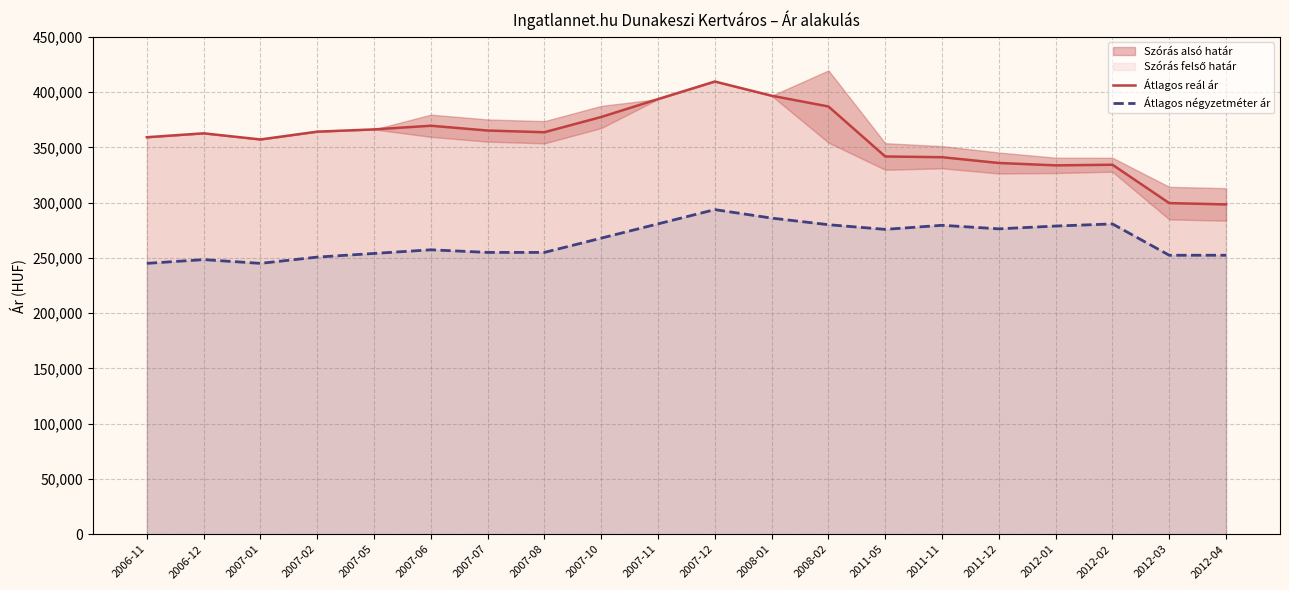

What is the maximum value for Átlagos négyzetméter ár?

293750